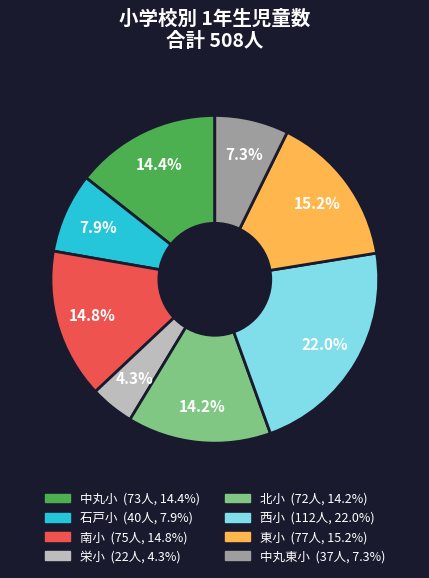

True or false: 南小 accounts for 1% of the total.

False